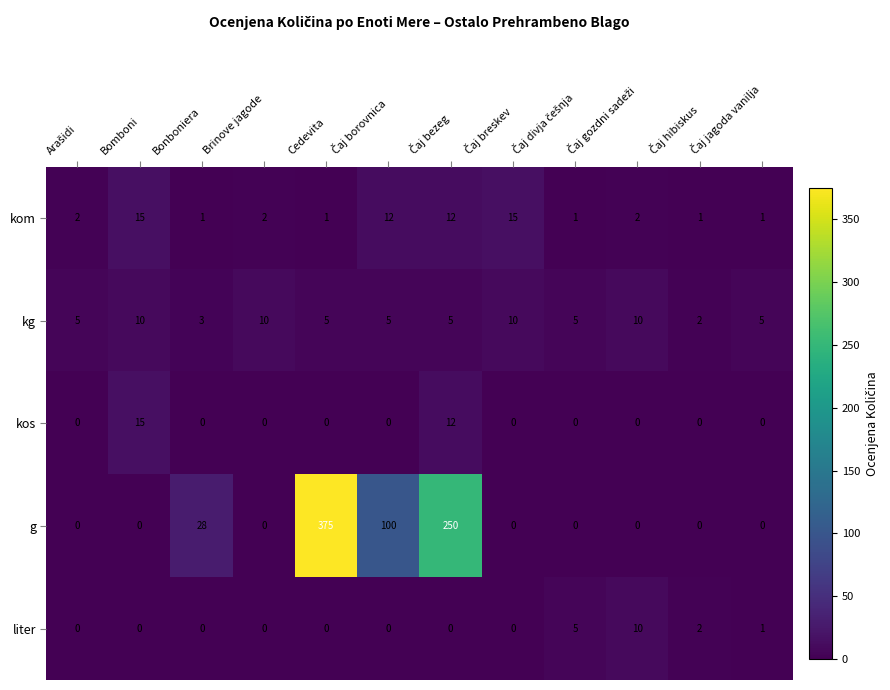

What is the maximum value shown in the chart?

375